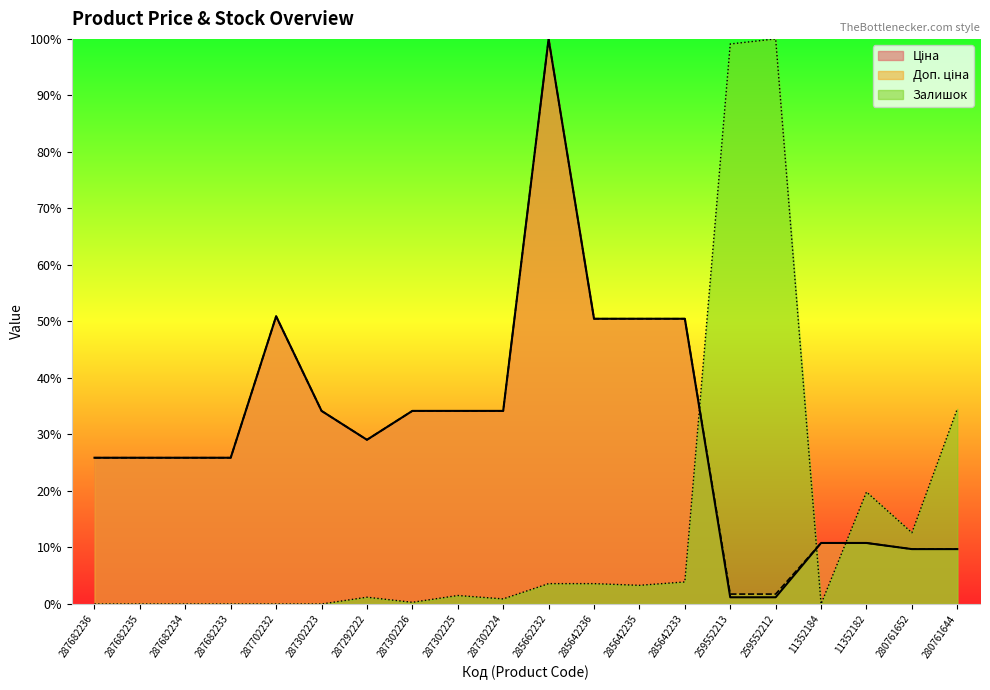

What is the approximate value of Ціна at 280761644?

9.7